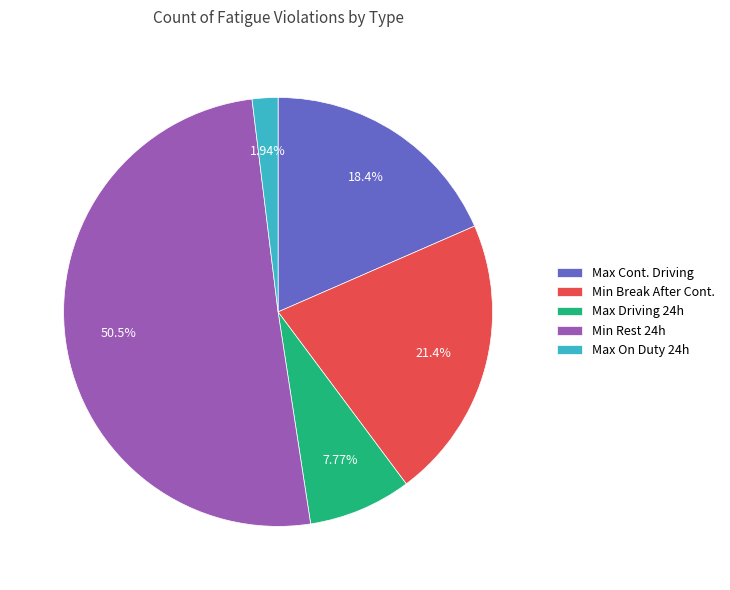

What is the majority slice?

Min Rest 24h